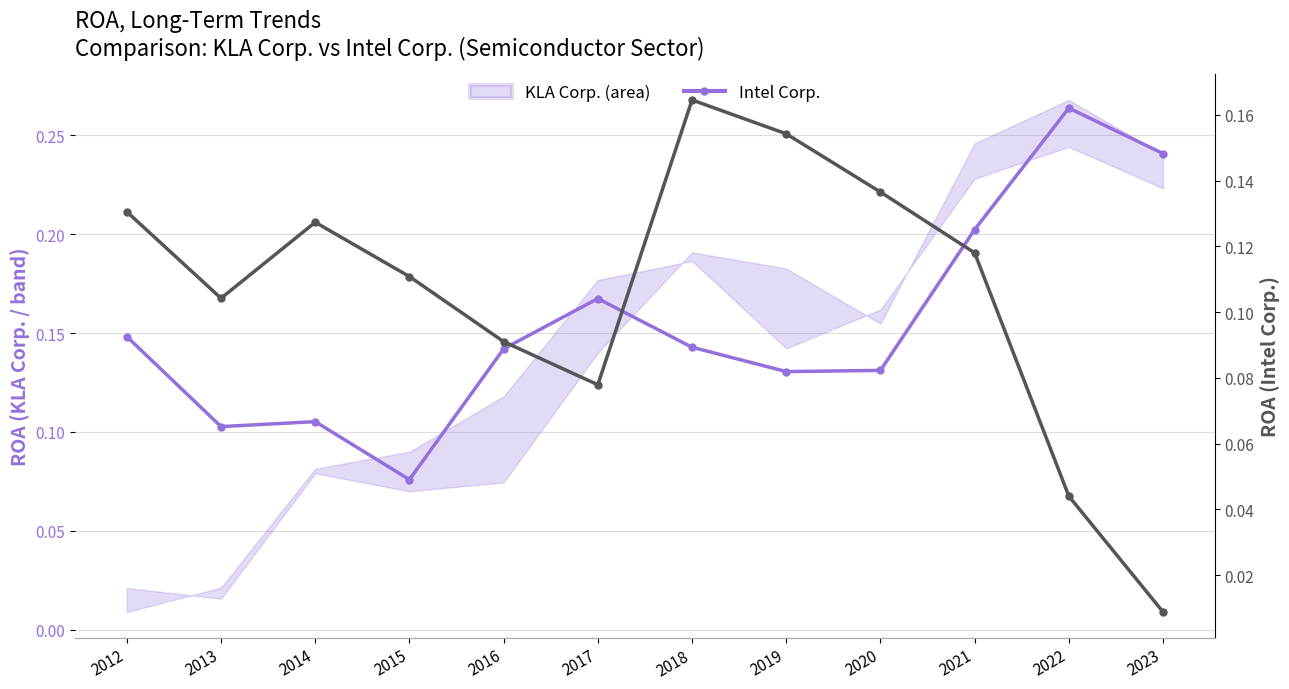

Which category has the lowest value across all series?

2023